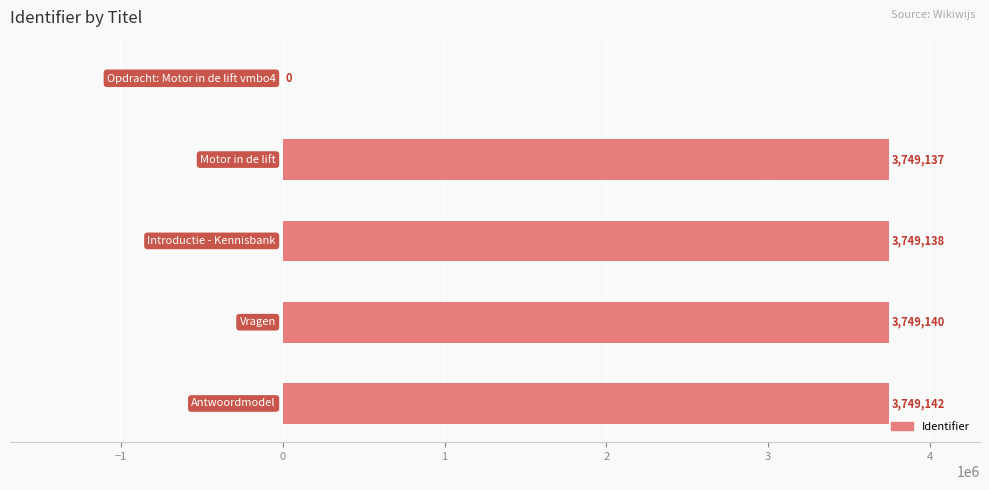

What is the sum of all values?

14996557